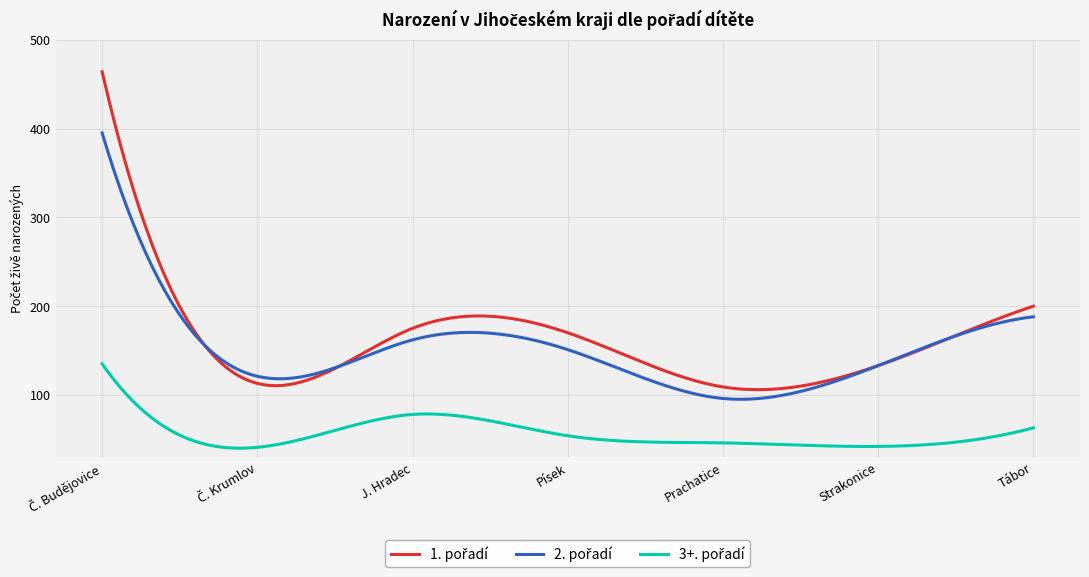

Reading left to right, extract all data points from this chart.

1. pořadí: 464	113	175	170	109	133	200
2. pořadí: 395	121	162	151	96	133	188
3+. pořadí: 135	41	78	54	46	42	63